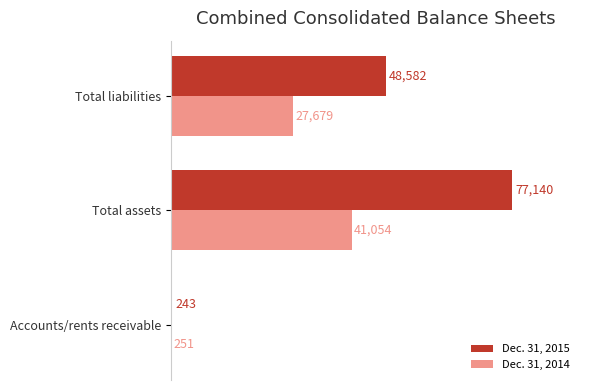

How many Dec. 31, 2014 values are between 251 and 41054?

3